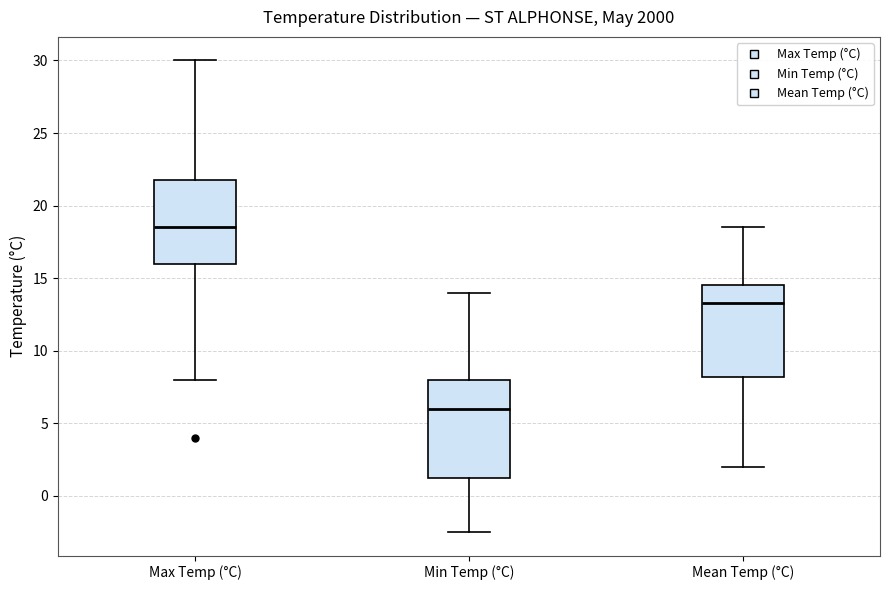

Where does the median line of the box for Max Temp (°C) sit on the y-axis? The values are not printed on the chart, so give them approximately, as read against the axis.

18.5